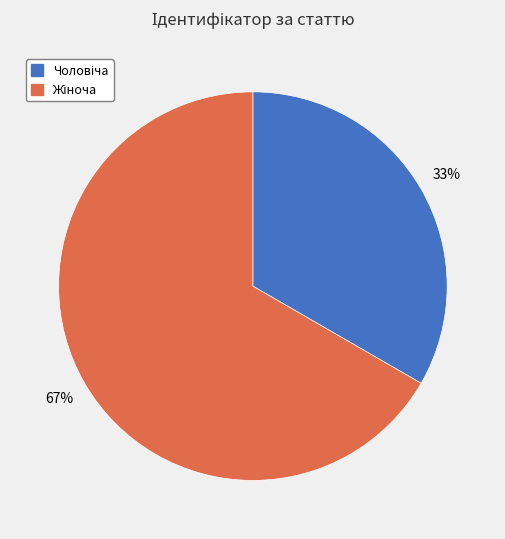

How many segments does this pie chart have?

2